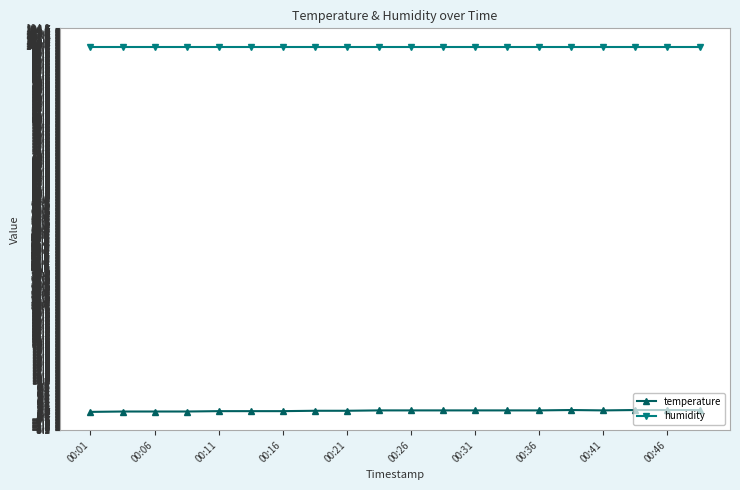

Which series has the widest spread of values?

temperature